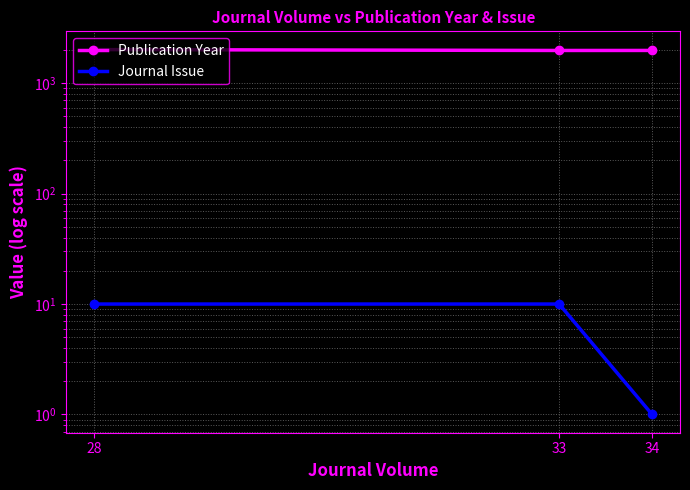

Is it true that Journal Issue equals 17 at 28?

False